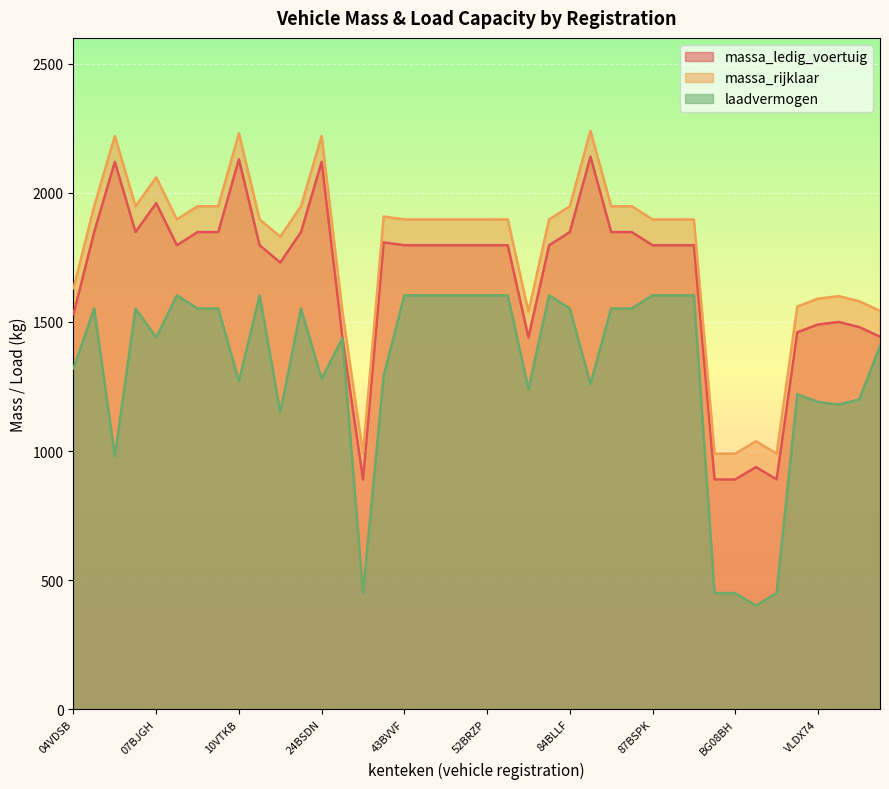

The massa_ledig_voertuig series shows 1797 at 49BLDR. True or false?

True